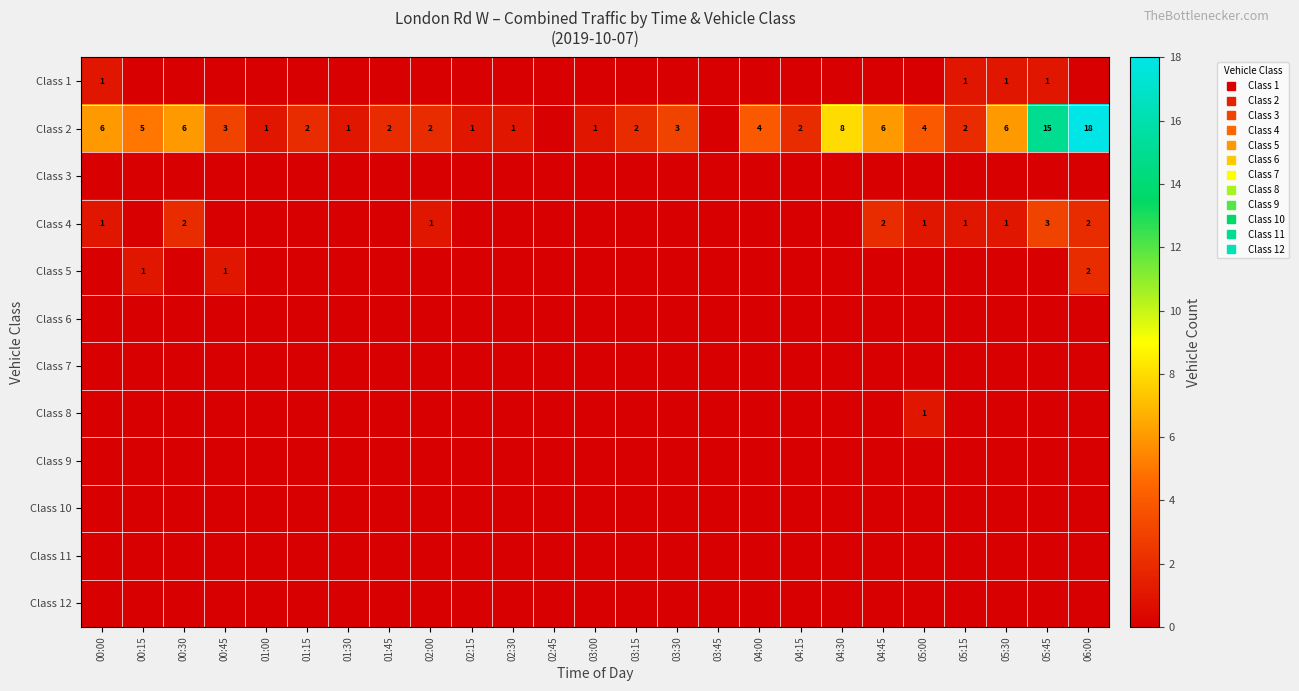

List the labels in order of Class 1 value, largest first.

00:00, 05:15, 05:30, 05:45, 00:15, 00:30, 00:45, 01:00, 01:15, 01:30, 01:45, 02:00, 02:15, 02:30, 02:45, 03:00, 03:15, 03:30, 03:45, 04:00, 04:15, 04:30, 04:45, 05:00, 06:00